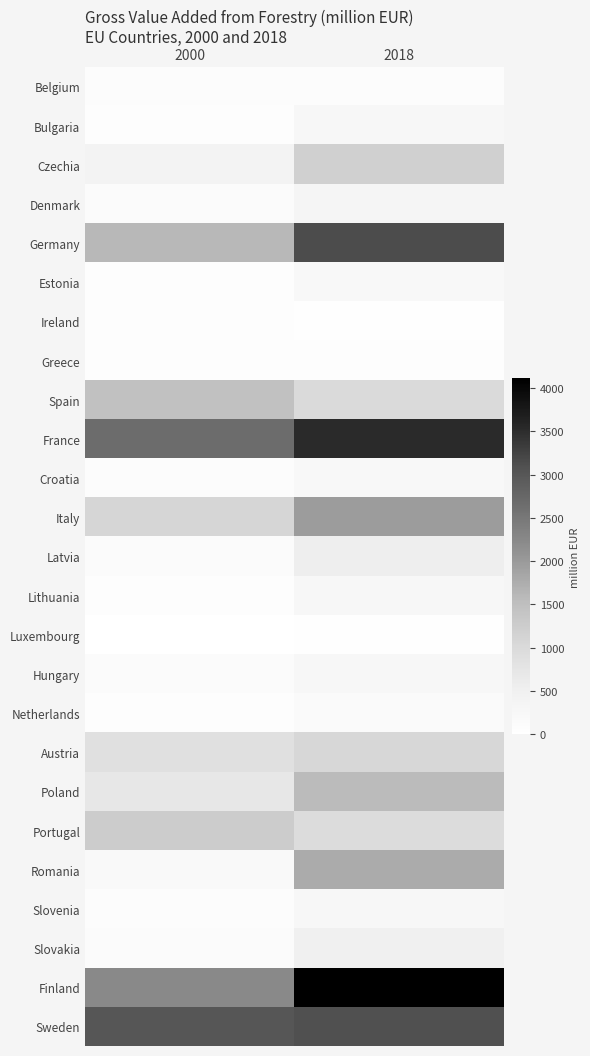

What is the total value across all series at 2018?

26671.9